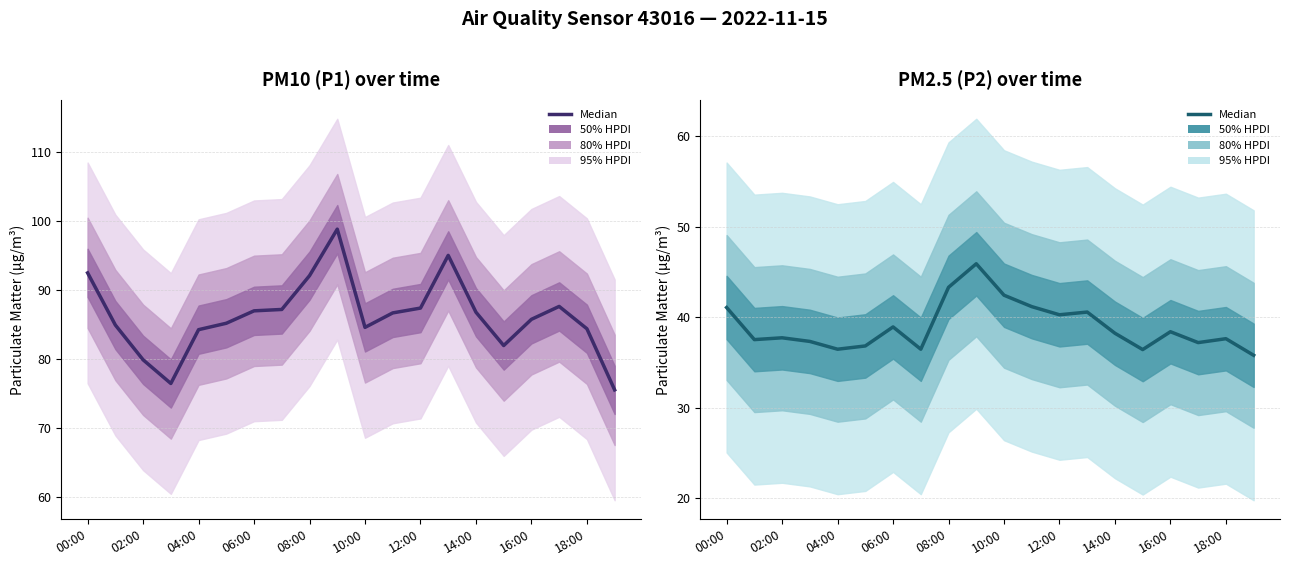

Where does the data first go above 38?

00:00